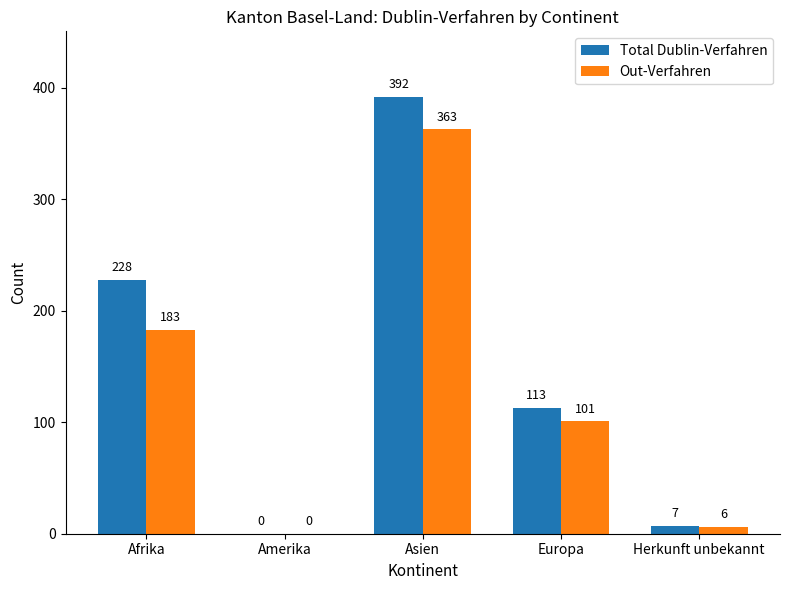

How many values in Out-Verfahren are above zero?

4